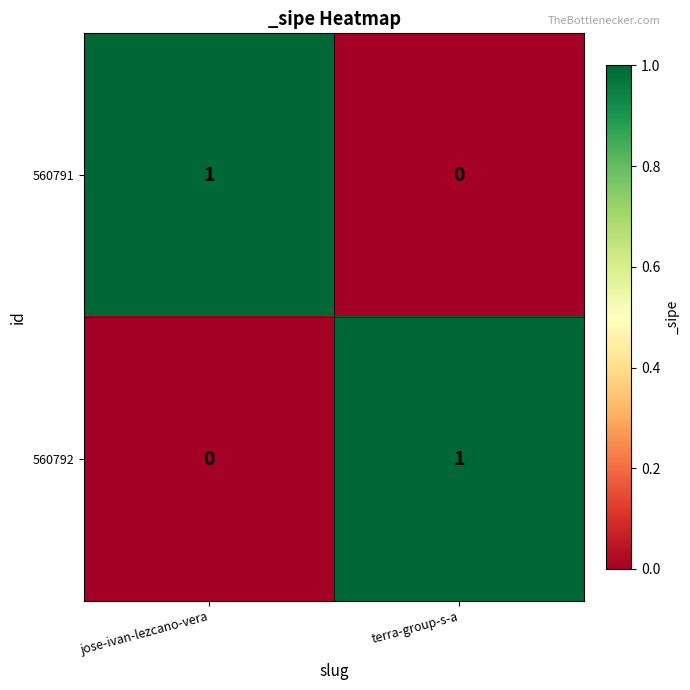

At how many categories does at least one series exceed 0?

2